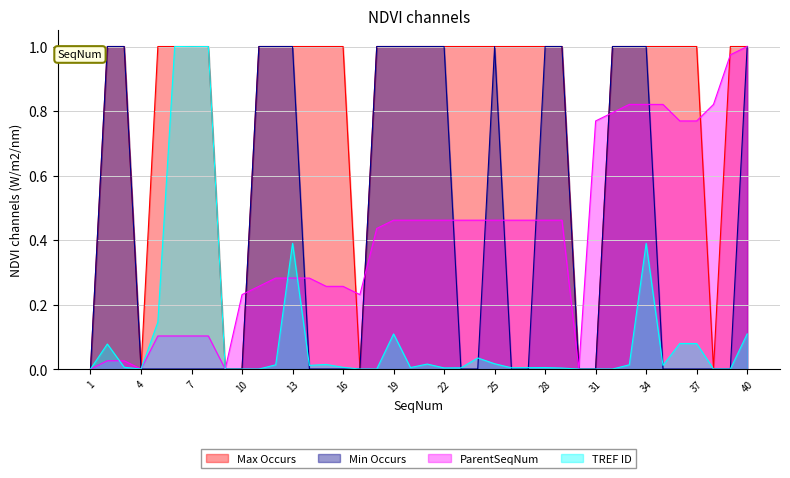

At which category does Min Occurs reach its first local peak?

25